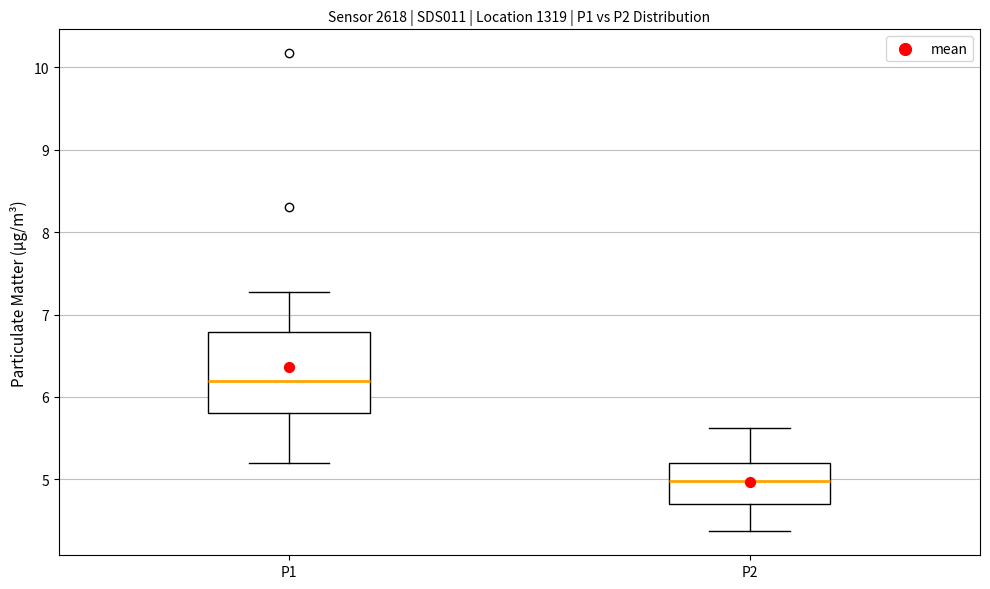

Reading left to right, read every box against the y-axis: the position of its median line, the range the box covers, and the ends of its whiskers. The values are not printed on the chart, so give them approximately, as read against the axis.

P1: median 6.2, box 5.8 to 6.8, whiskers 5.2 to 7.3
P2: median 5.0, box 4.7 to 5.2, whiskers 4.4 to 5.6